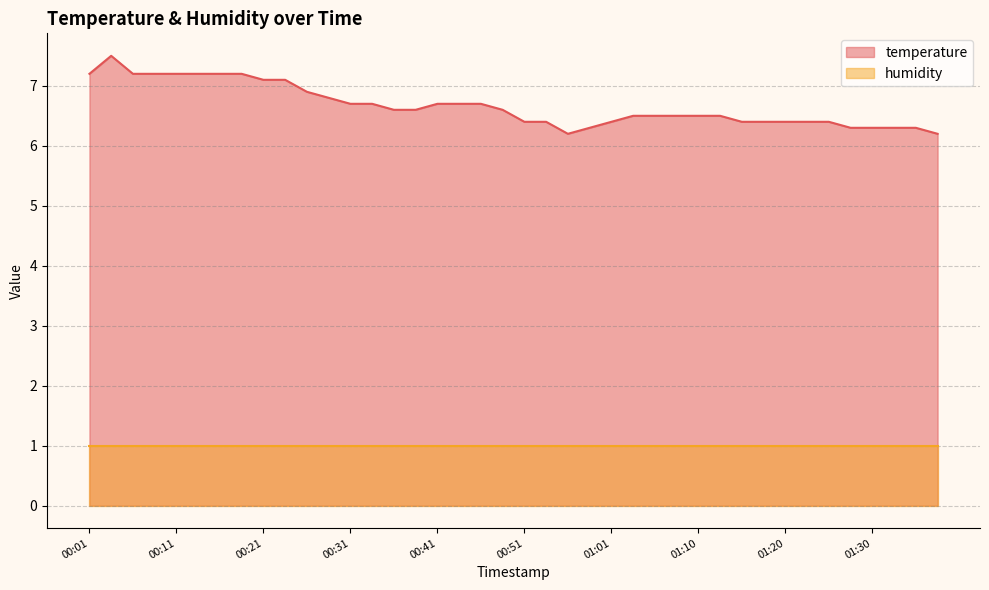

What is the label of the 40th point from the right?

00:01